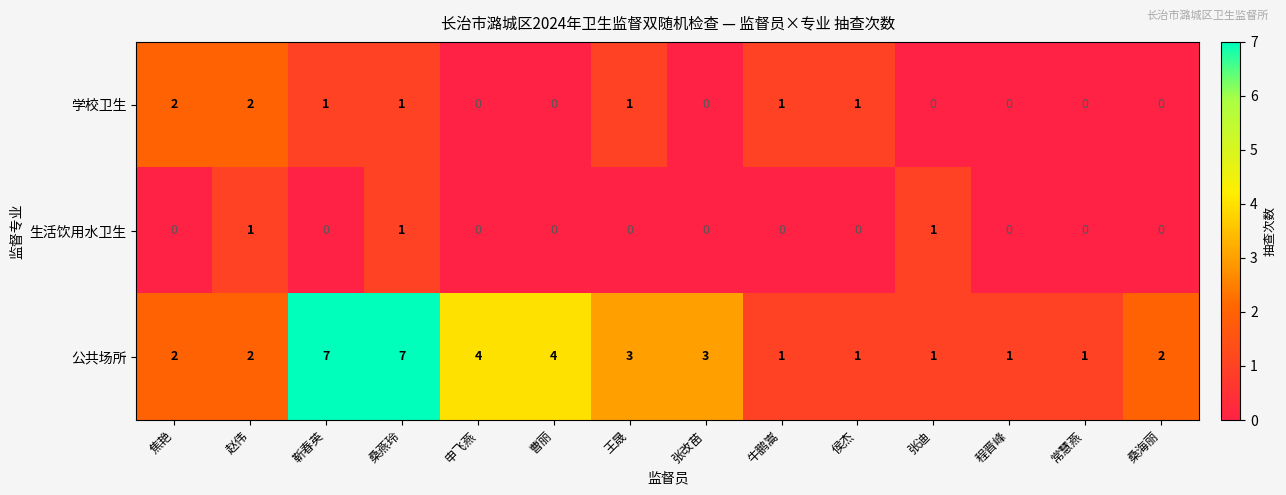

Count the number of categories in the chart.

14